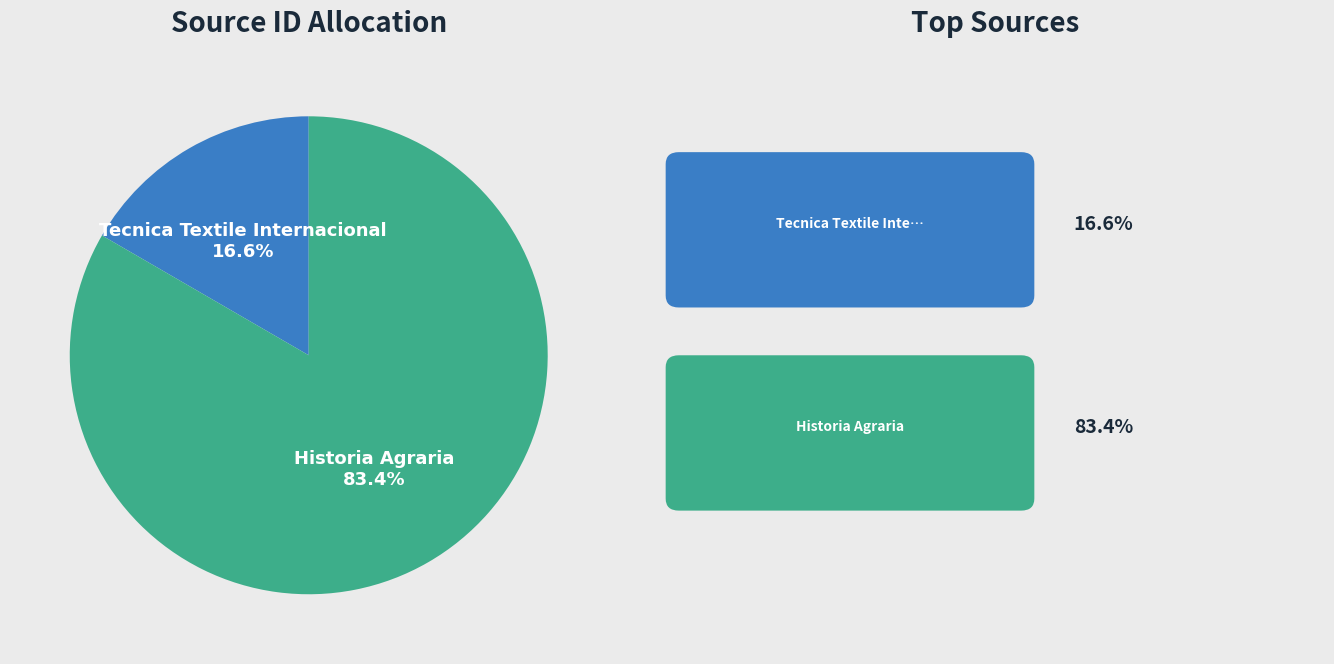

Is there a majority slice in this chart?

Yes